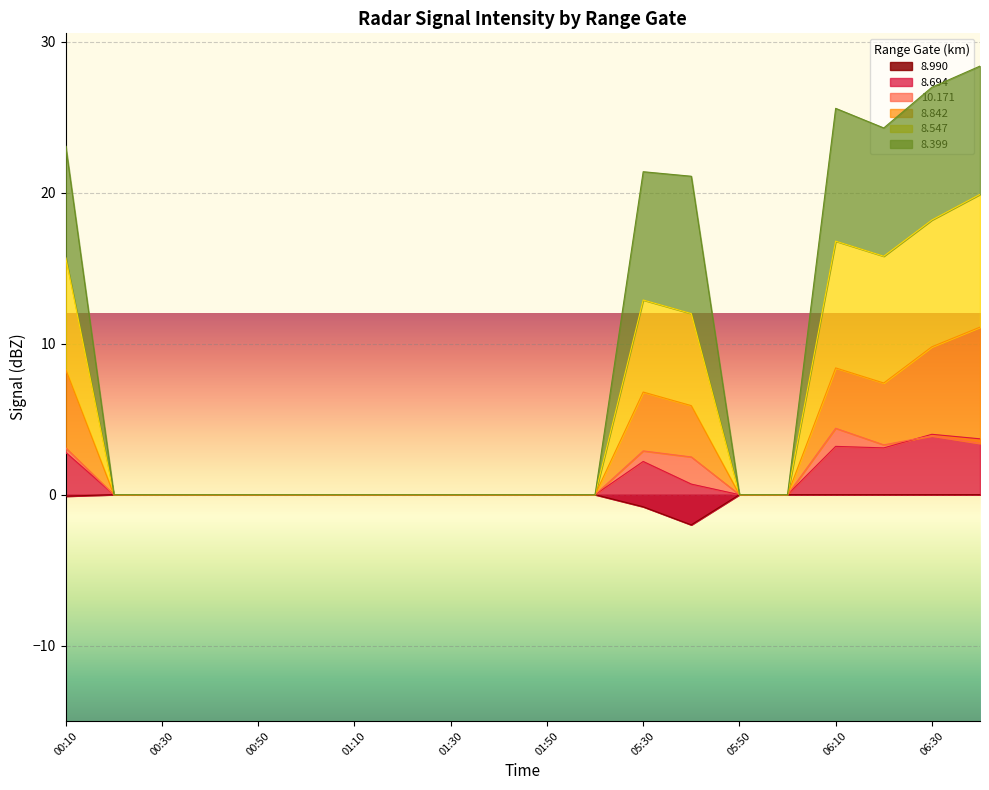

Is it true that   8.990 equals -1.0 at 01:50?

False